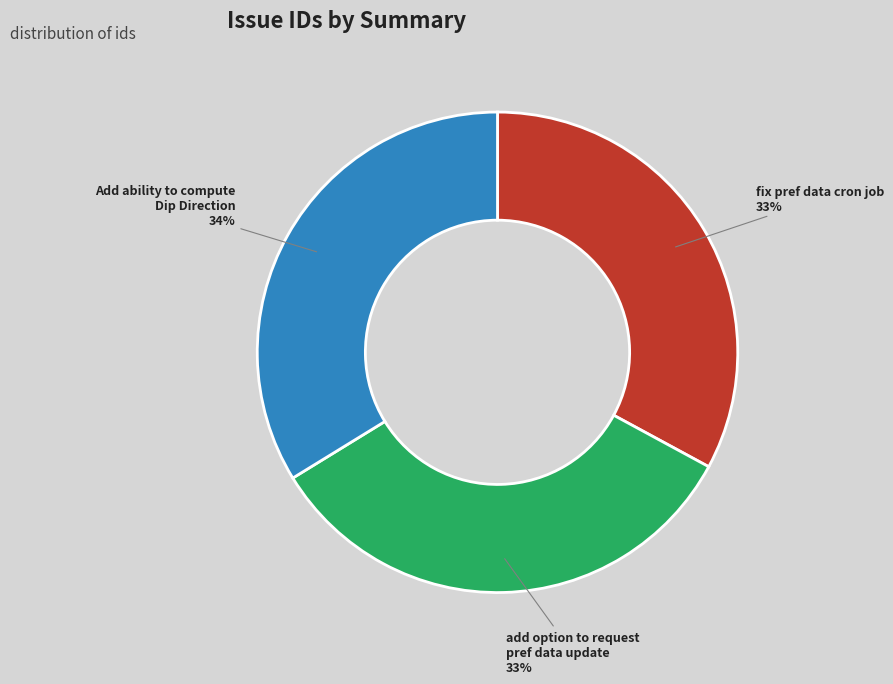

True or false: add option to request pref data update accounts for 33% of the total.

True